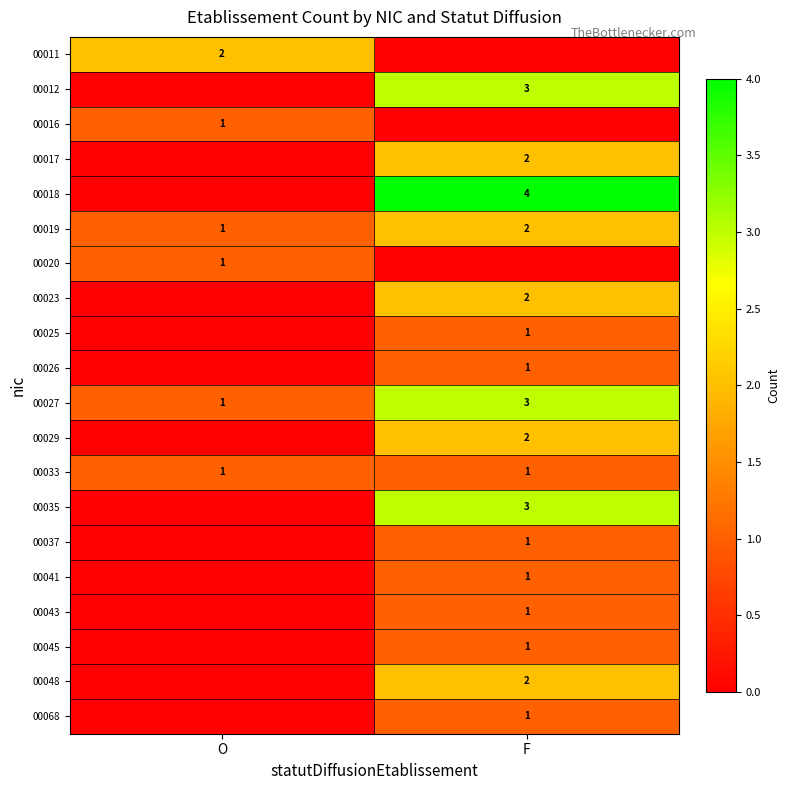

What is the difference between the highest and lowest values at O?

2